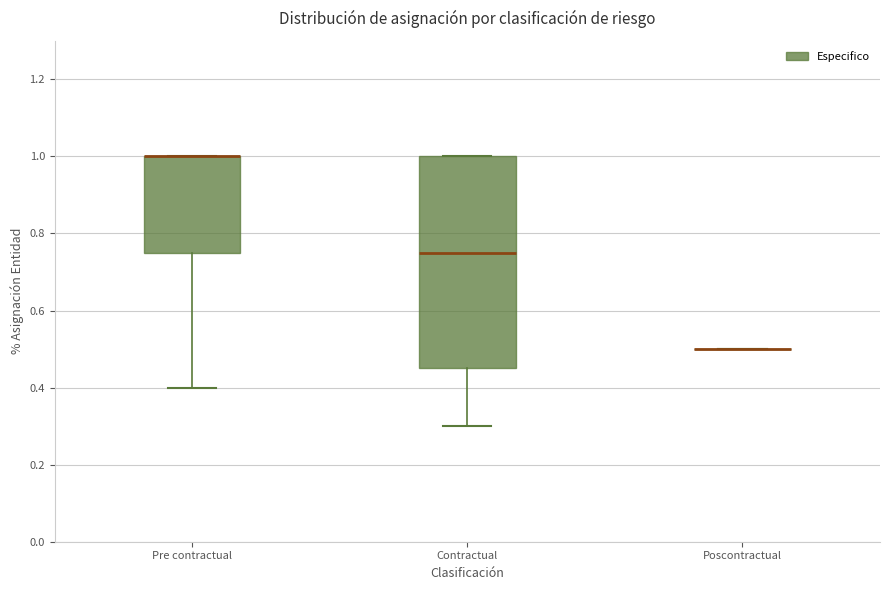

Reading left to right, transcribe this box plot: for each box, give where its median line is, the range the box spans, and where its two whiskers end, as read against the y-axis. The values are not printed on the chart, so give them approximately, as read against the axis.

Pre contractual: median 1.00 (drawn on the box's upper edge), box 0.76 to 1.00, whiskers 0.40 to 1.00
Contractual: median 0.76, box 0.46 to 1.00, whiskers 0.30 to 1.00
Poscontractual: box collapsed to a line at 0.50, whiskers 0.50 to 0.50